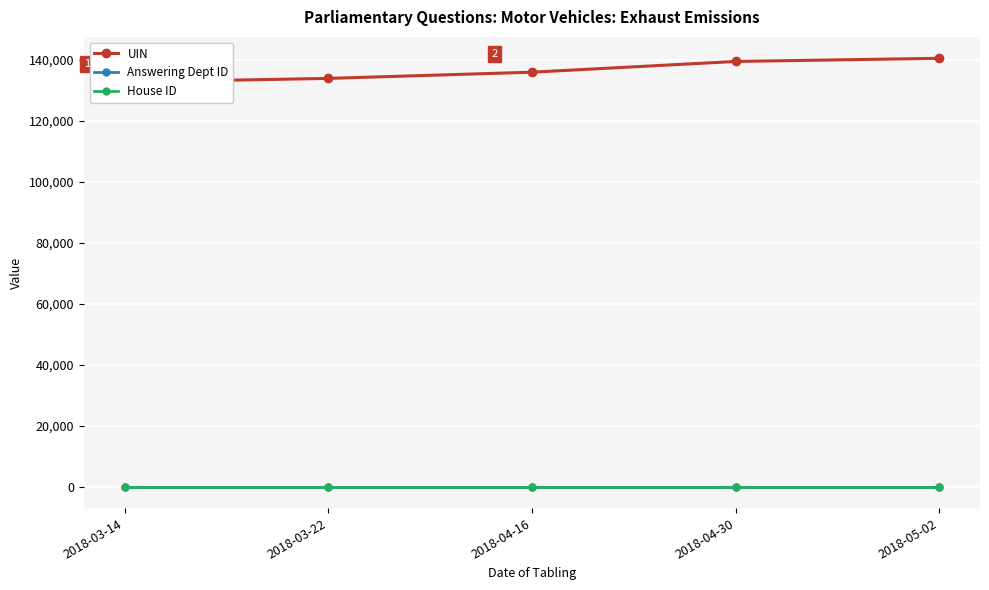

At which category is the sum across all series the highest?

2018-05-02